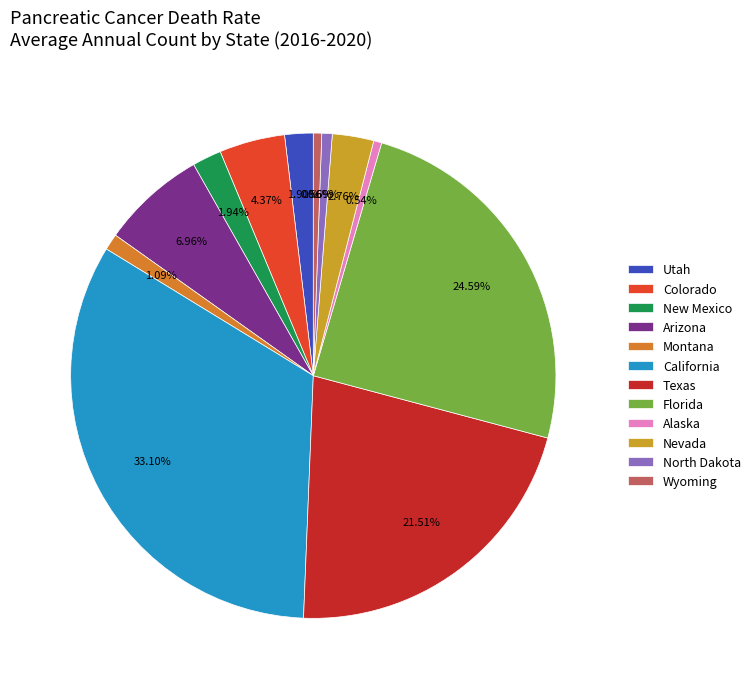

Is Alaska the majority of the pie?

No